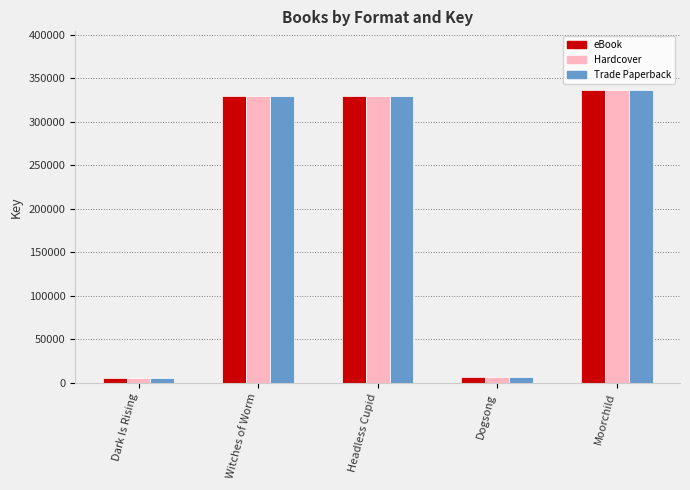

At which label is Trade Paperback closest to 171337?

Headless Cupid